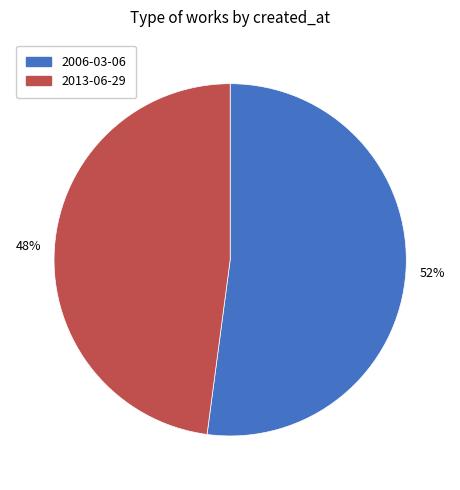

What is the largest slice in the pie chart?

2006-03-06